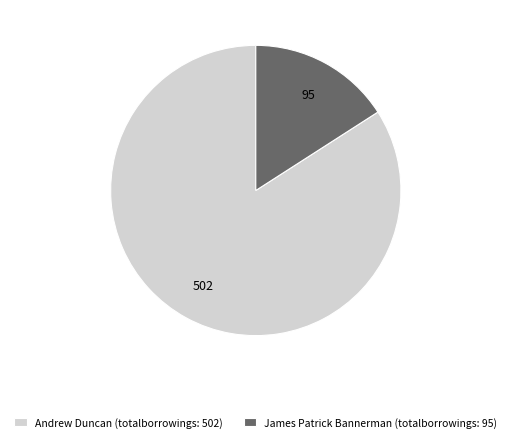

Is it true that Andrew Duncan (totalborrowings: 502) is 97% of the pie?

False